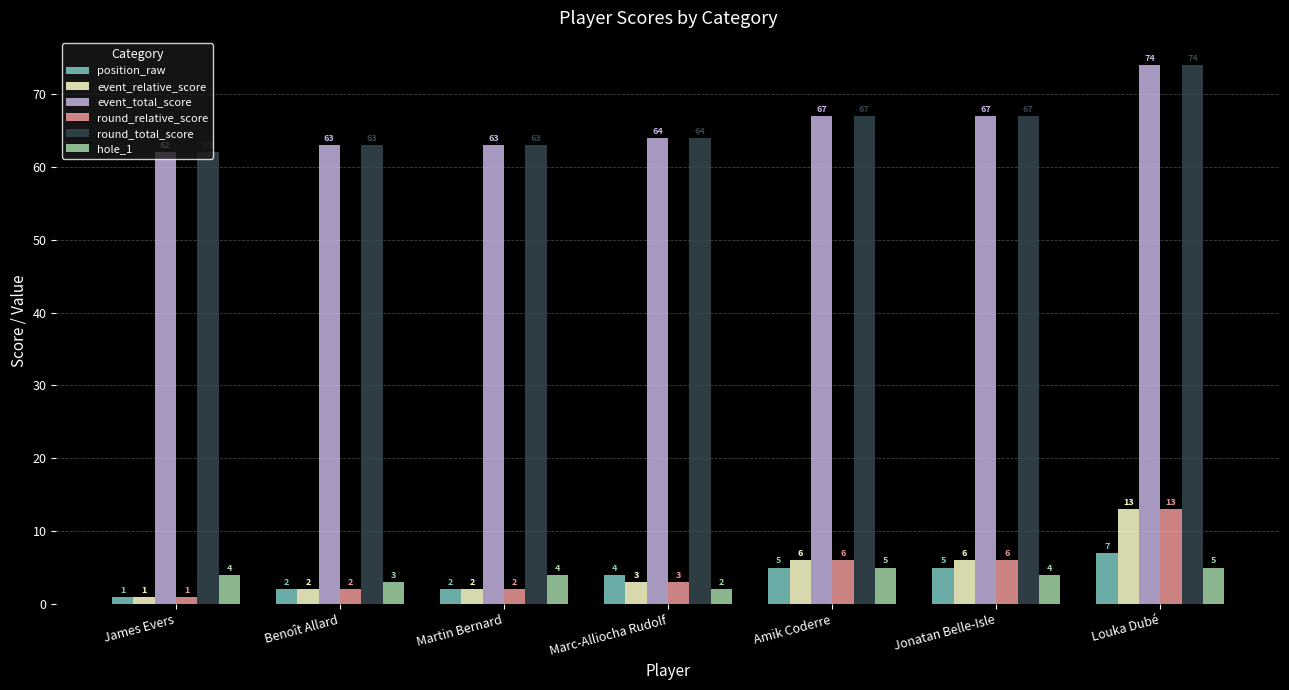

Reading left to right, extract all data points from this chart.

position_raw: James Evers=1	Benoît Allard=2	Martin Bernard=2	Marc-Alliocha Rudolf=4	Amik Coderre=5	Jonatan Belle-Isle=5	Louka Dubé=7
event_relative_score: James Evers=1	Benoît Allard=2	Martin Bernard=2	Marc-Alliocha Rudolf=3	Amik Coderre=6	Jonatan Belle-Isle=6	Louka Dubé=13
event_total_score: James Evers=62	Benoît Allard=63	Martin Bernard=63	Marc-Alliocha Rudolf=64	Amik Coderre=67	Jonatan Belle-Isle=67	Louka Dubé=74
round_relative_score: James Evers=1	Benoît Allard=2	Martin Bernard=2	Marc-Alliocha Rudolf=3	Amik Coderre=6	Jonatan Belle-Isle=6	Louka Dubé=13
round_total_score: James Evers=62	Benoît Allard=63	Martin Bernard=63	Marc-Alliocha Rudolf=64	Amik Coderre=67	Jonatan Belle-Isle=67	Louka Dubé=74
hole_1: James Evers=4	Benoît Allard=3	Martin Bernard=4	Marc-Alliocha Rudolf=2	Amik Coderre=5	Jonatan Belle-Isle=4	Louka Dubé=5